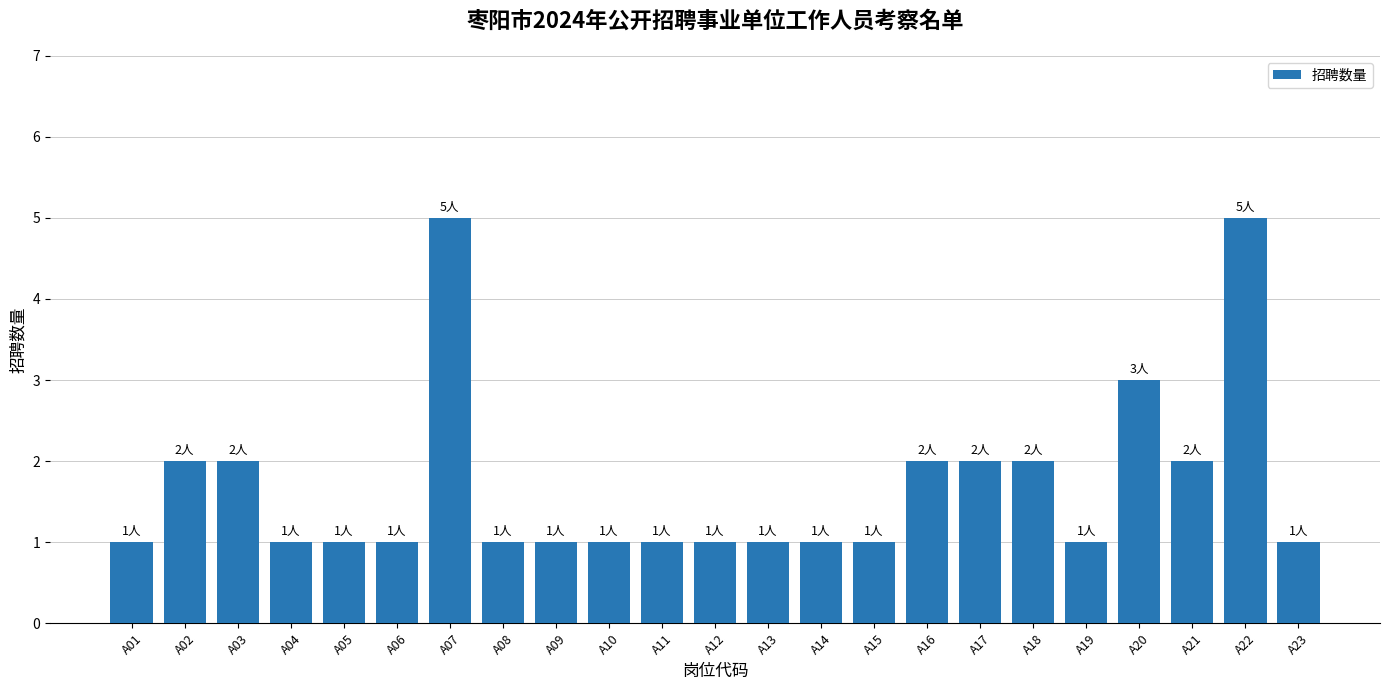

Reading left to right, extract all data points from this chart.

A01=1	A02=2	A03=2	A04=1	A05=1	A06=1	A07=5	A08=1	A09=1	A10=1	A11=1	A12=1	A13=1	A14=1	A15=1	A16=2	A17=2	A18=2	A19=1	A20=3	A21=2	A22=5	A23=1